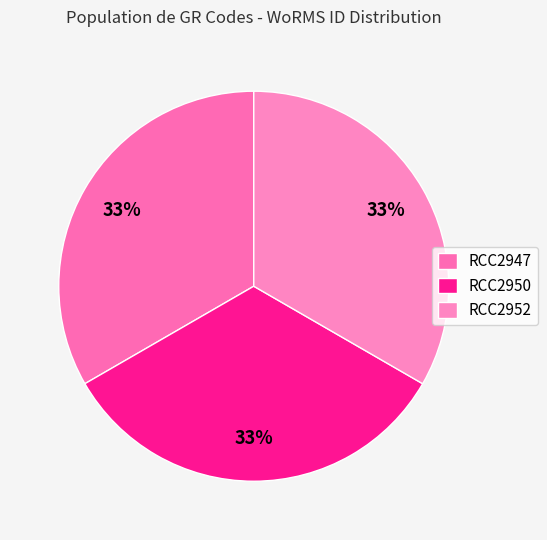

How many slices are in this pie chart?

3